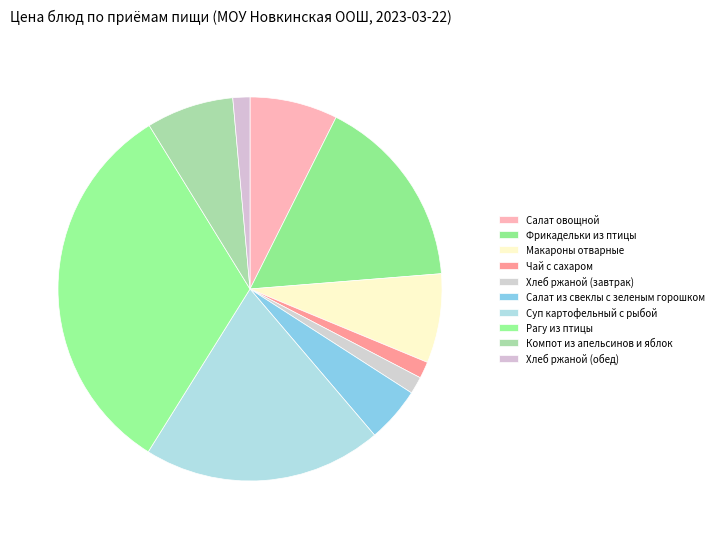

How many segments does this pie chart have?

10